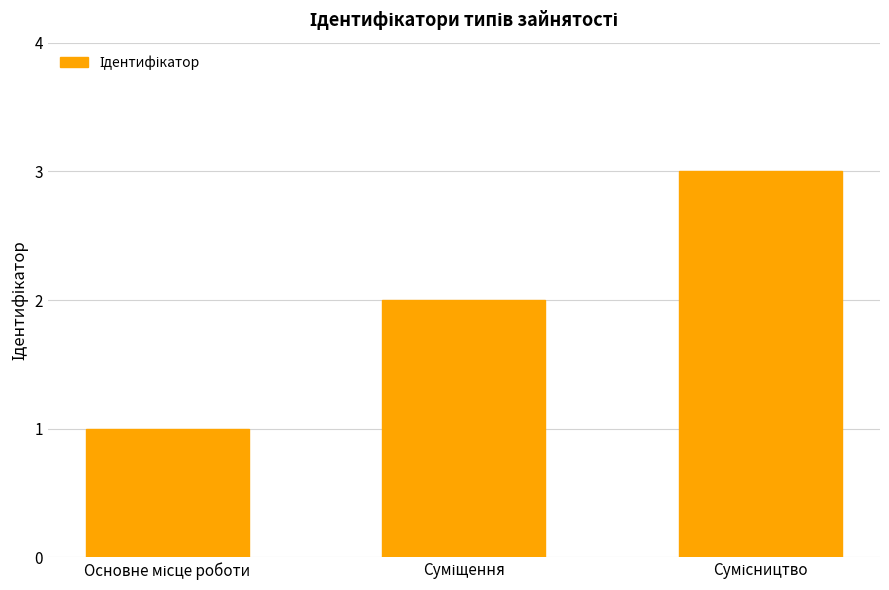

What is the sum of all values?

6